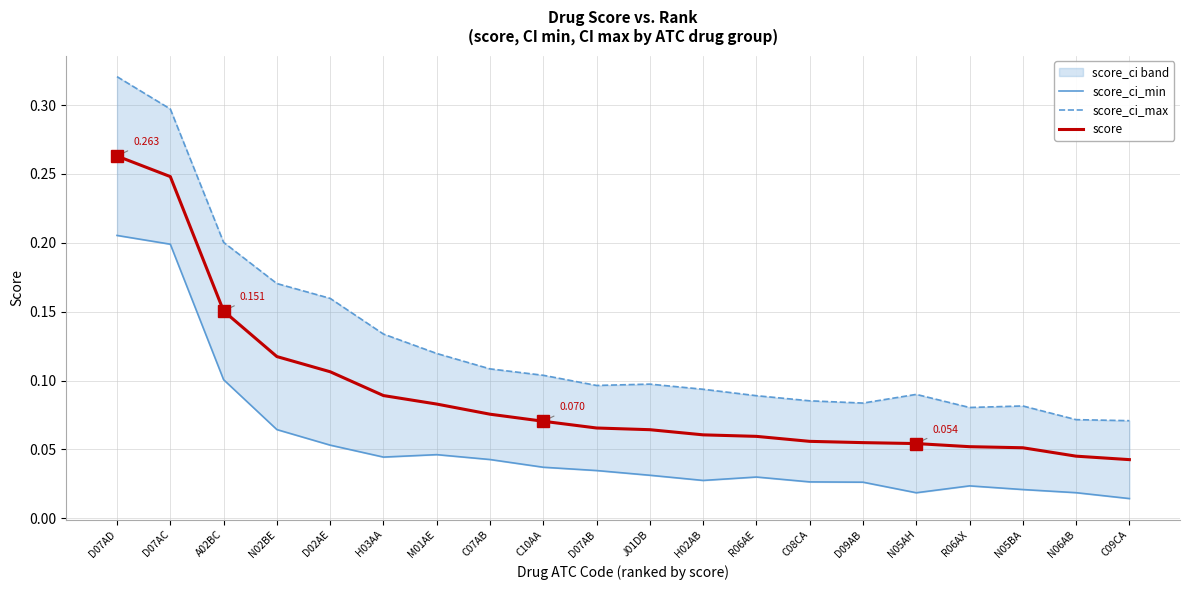

What is the label of the 16th point from the right?

D02AE